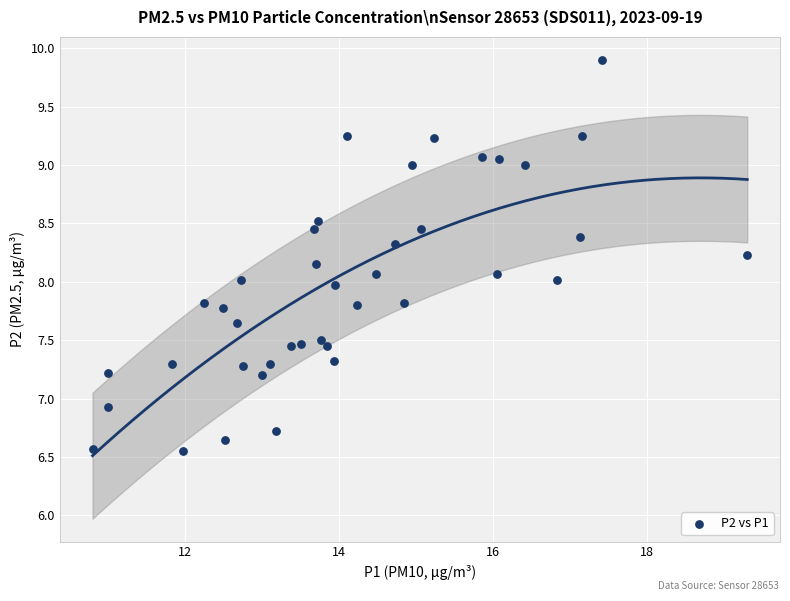

What is the range of X values (max minus min)?

8.5